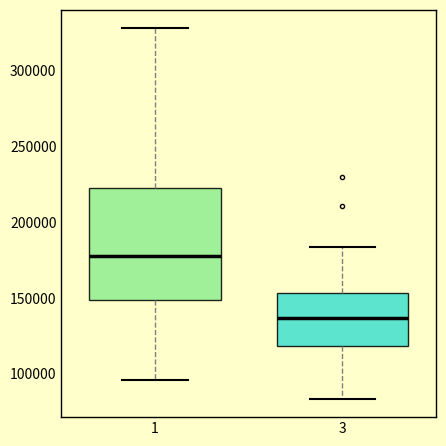

Comparing the boxes themselves (not the whiskers), which one is the tallest?

1